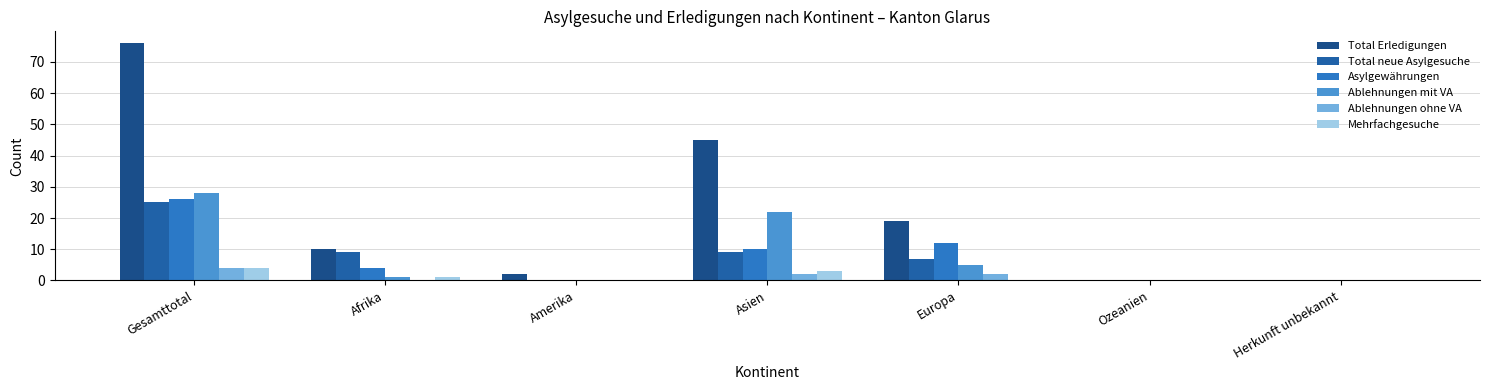

The value of Asylgewährungen at Gesamttotal is 38. True or false?

False